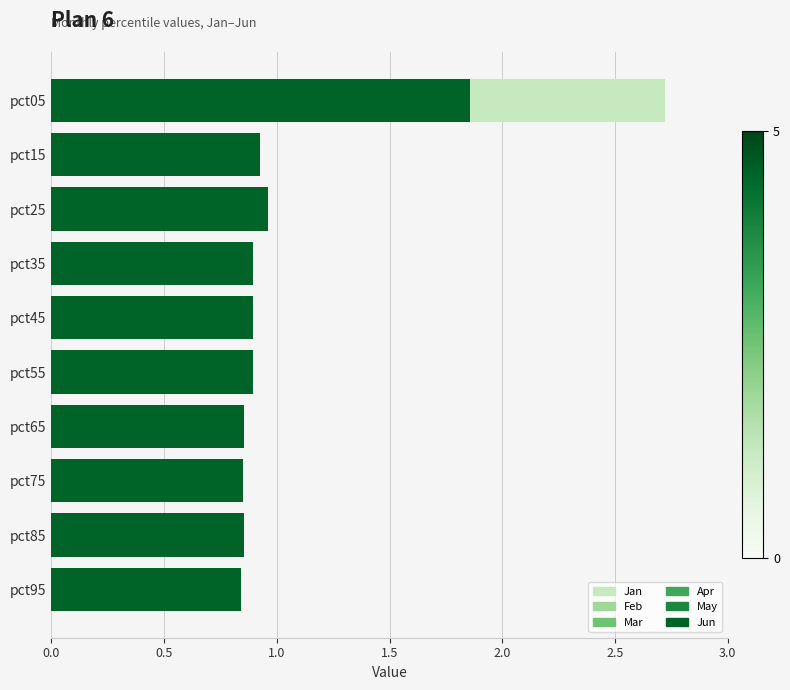

What is the value of the Feb bar at the 10th from the left?

0.4